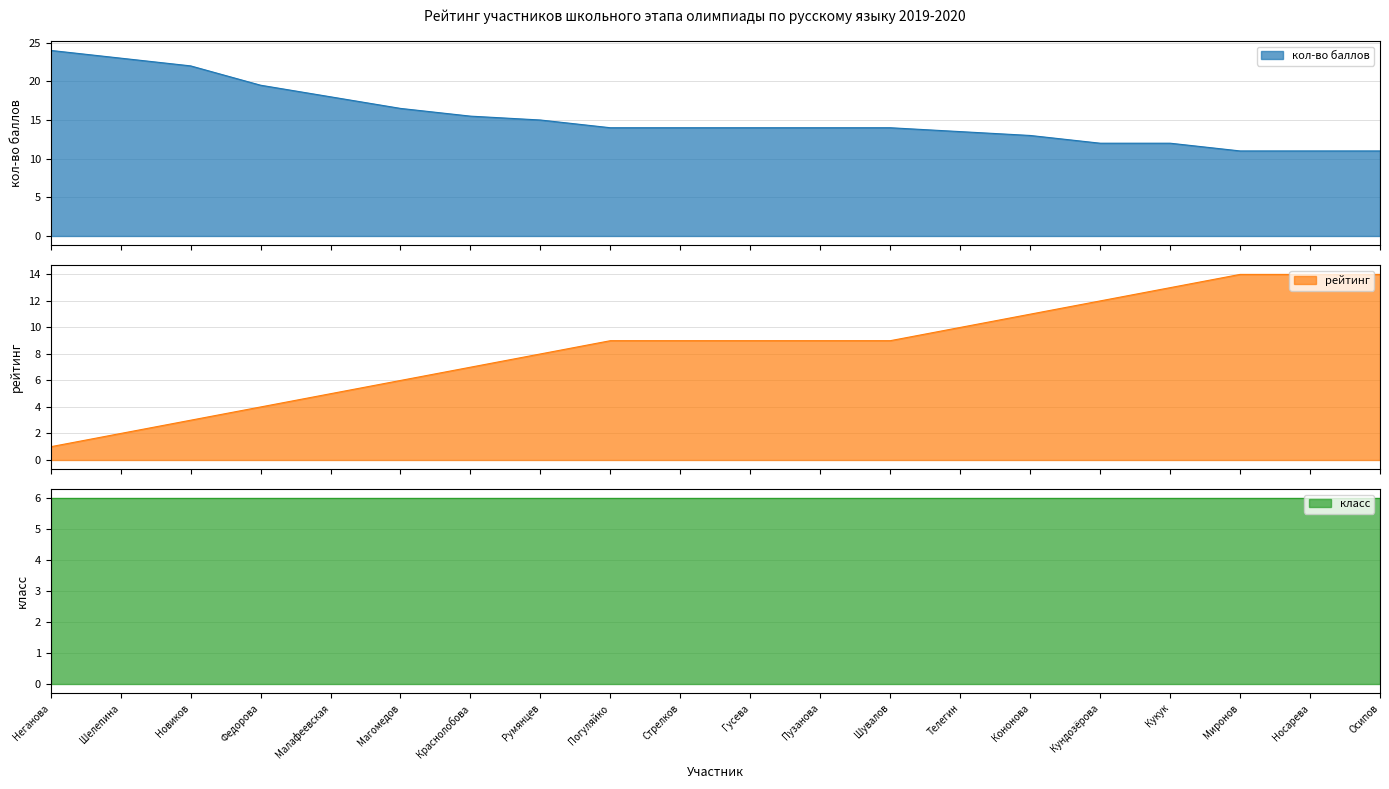

What is the value of the рейтинг point at the 11th from the left?

9.0